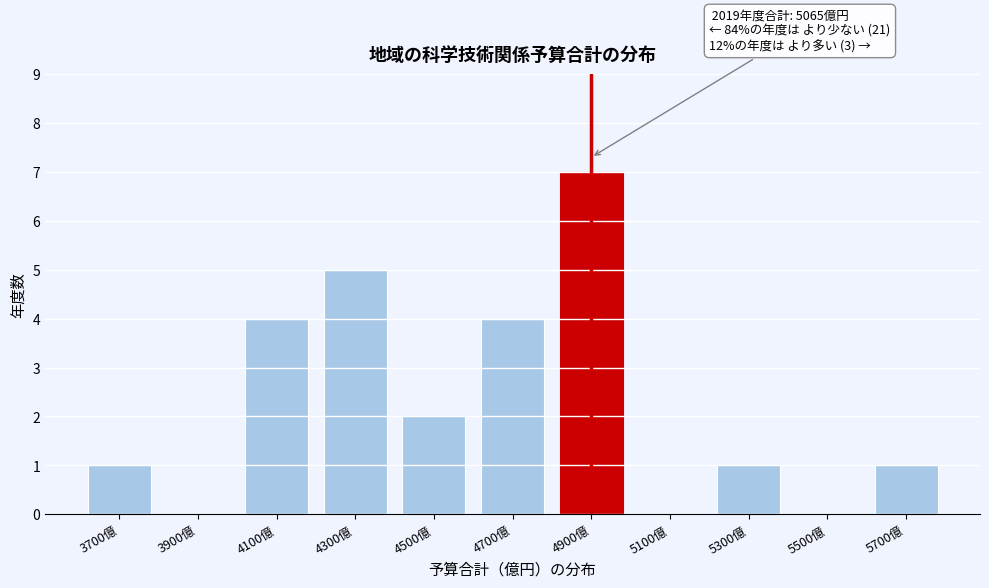

Reading left to right, transcribe all the data shown in this chart.

3700億=1	3900億=0	4100億=4	4300億=5	4500億=2	4700億=4	4900億=7	5100億=0	5300億=1	5500億=0	5700億=1